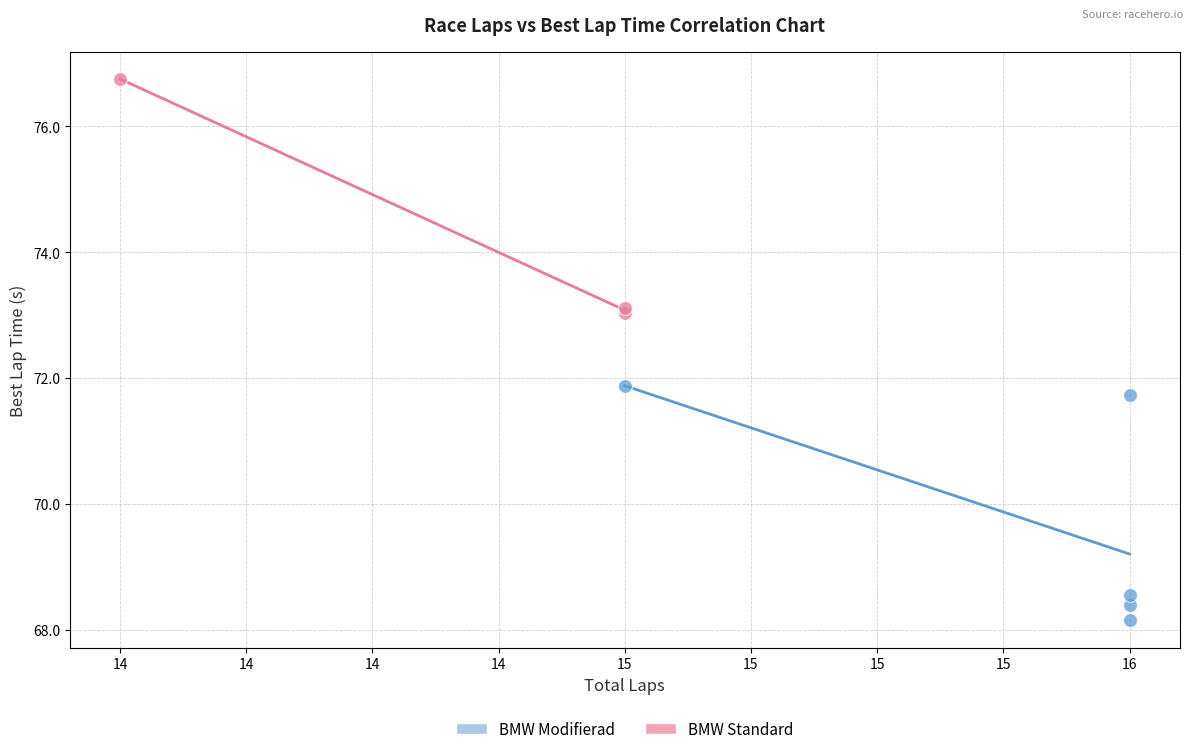

Which series reaches the maximum Y coordinate?

BMW Standard